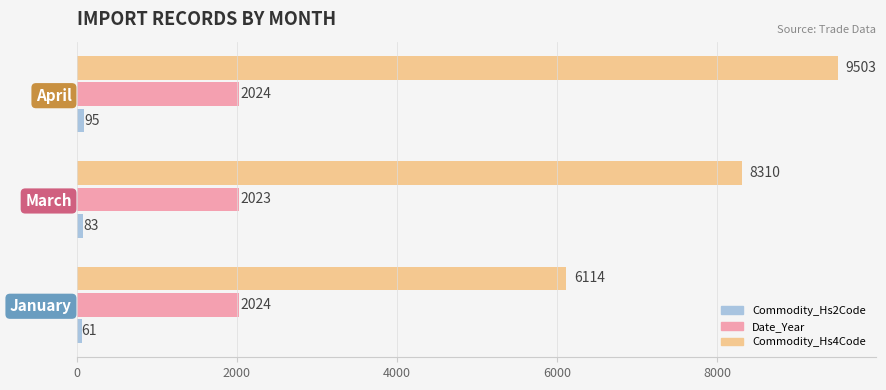

How many values in the Commodity_Hs4Code series are below 8310?

1